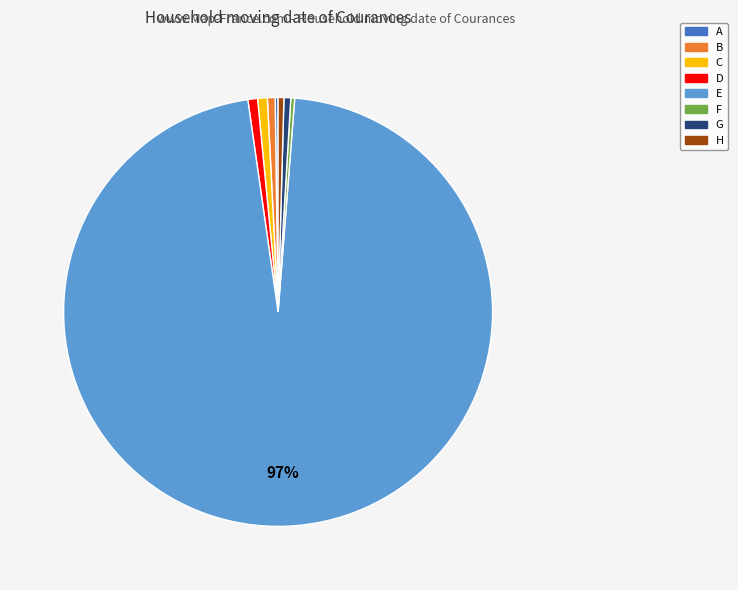

The B slice represents 1% of the pie. True or false?

True